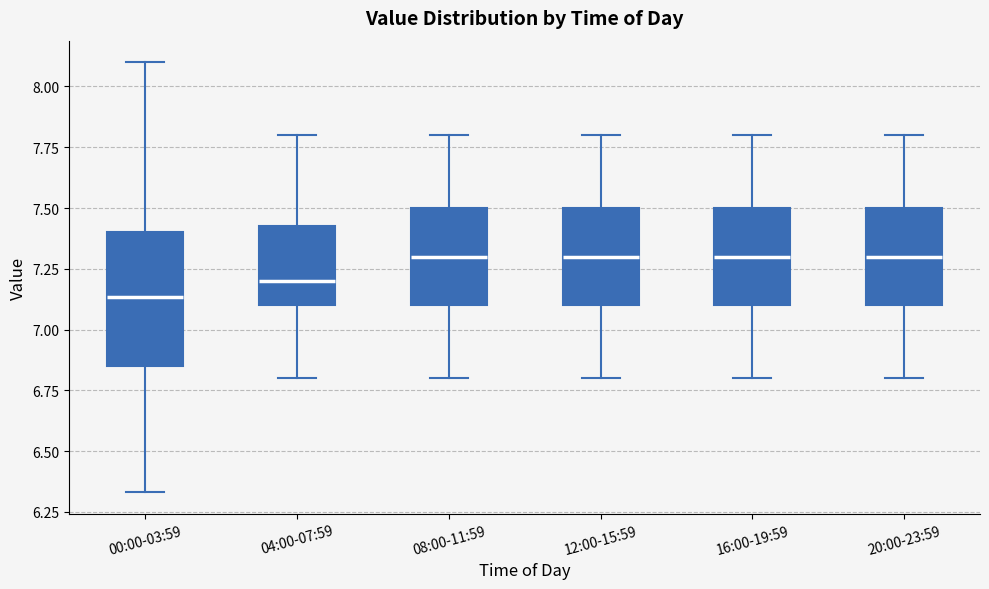

Where does the lower whisker of the box for 20:00-23:59 end on the y-axis? The values are not printed on the chart, so give them approximately, as read against the axis.

6.80